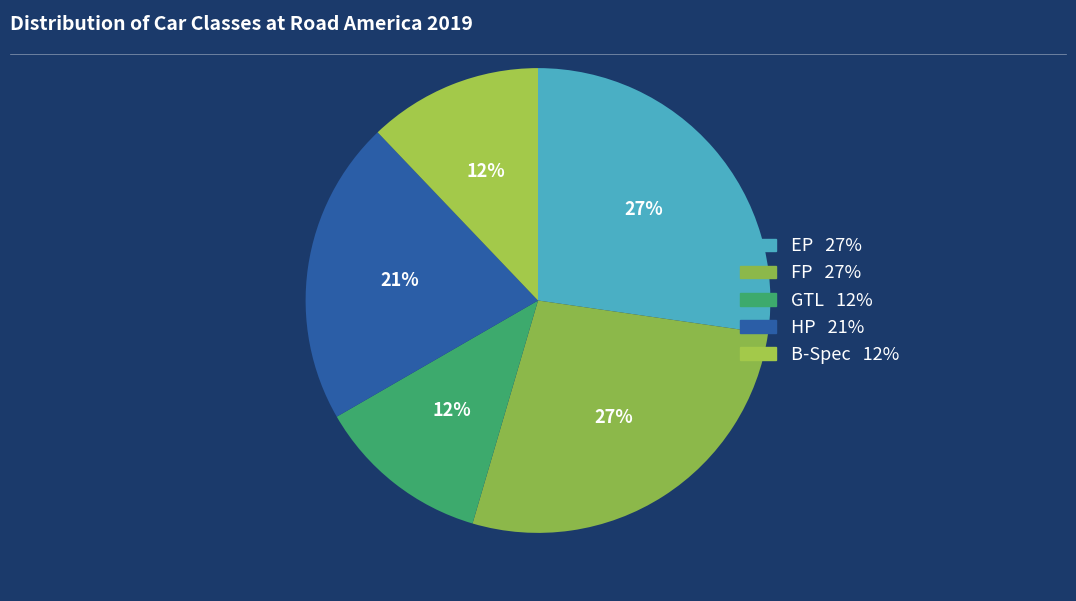

How many slices are in this pie chart?

5